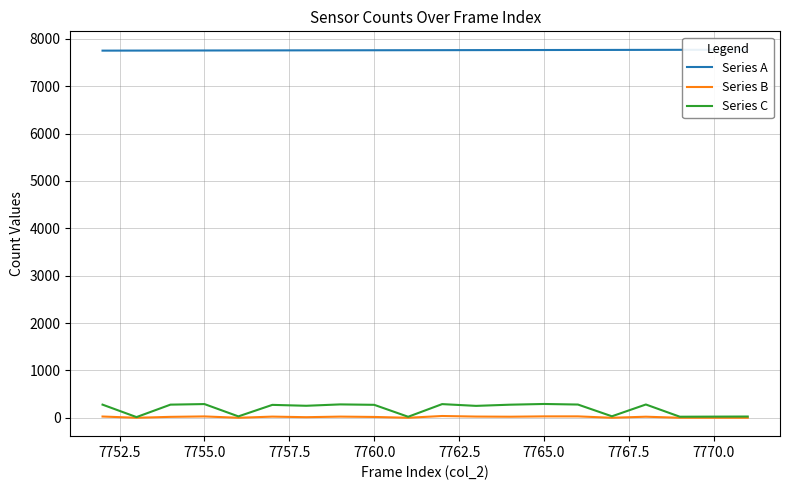

Is it true that Series B equals 29 at 7755.0?

True